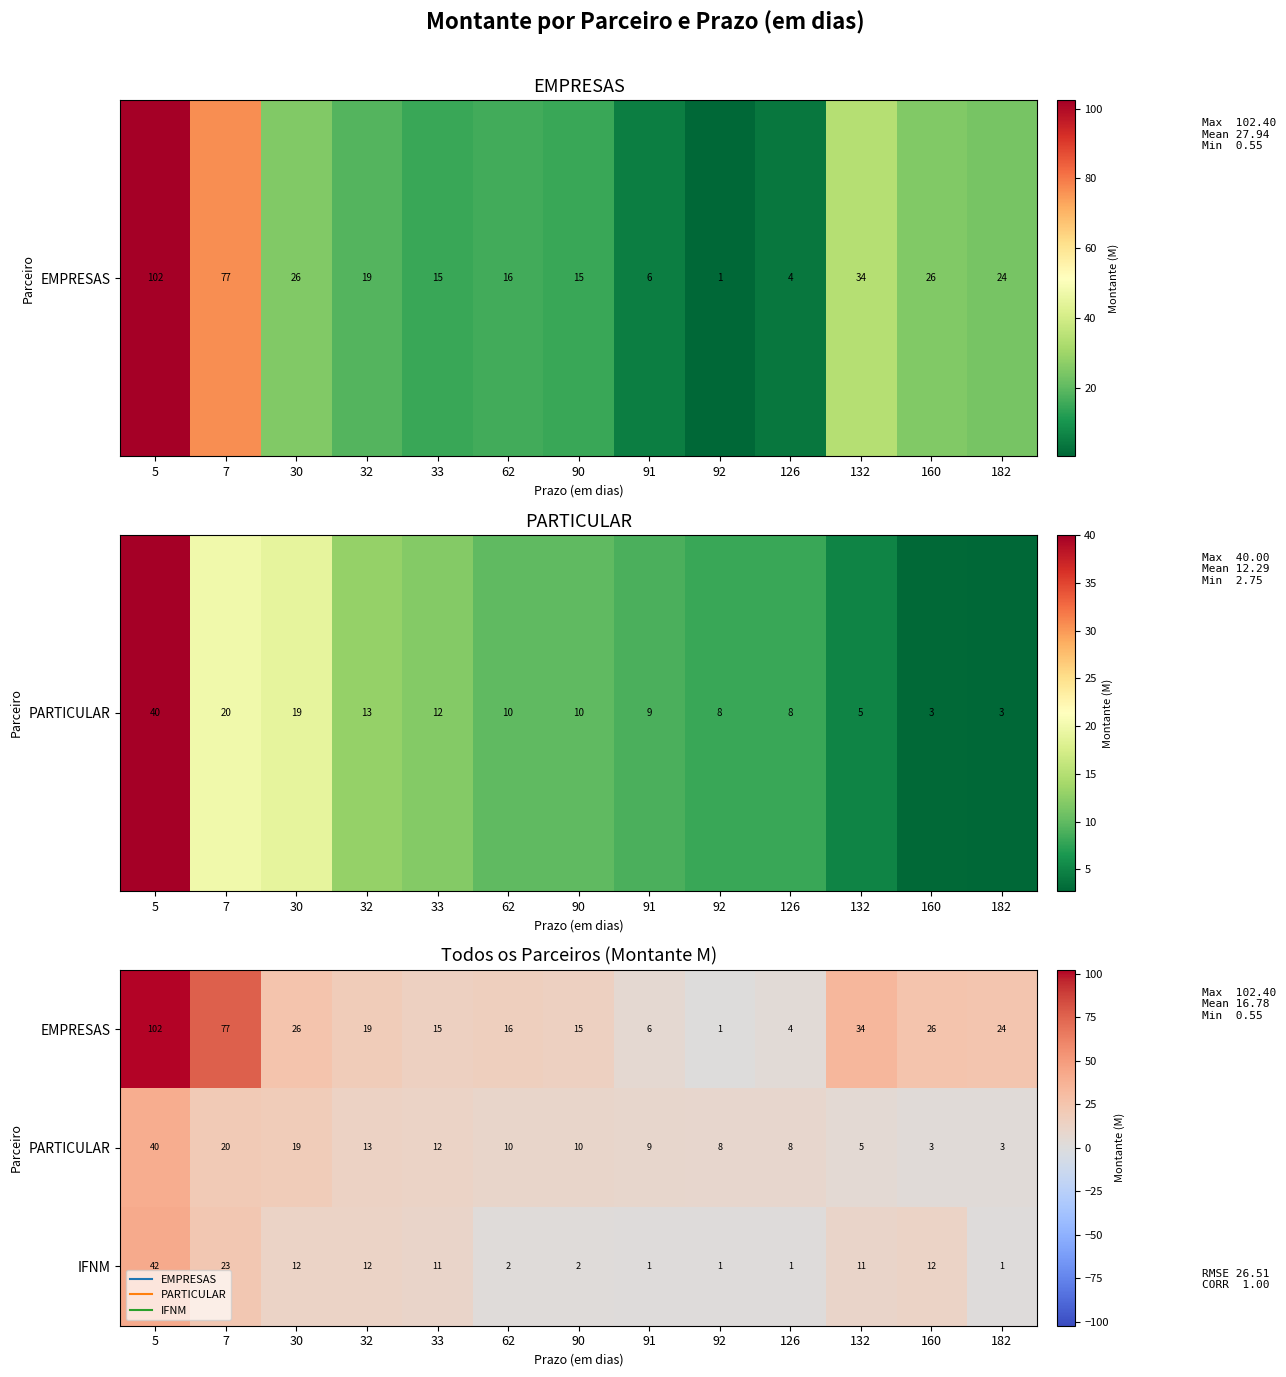

What is the difference between the second highest and second lowest values in the IFNM series?

22